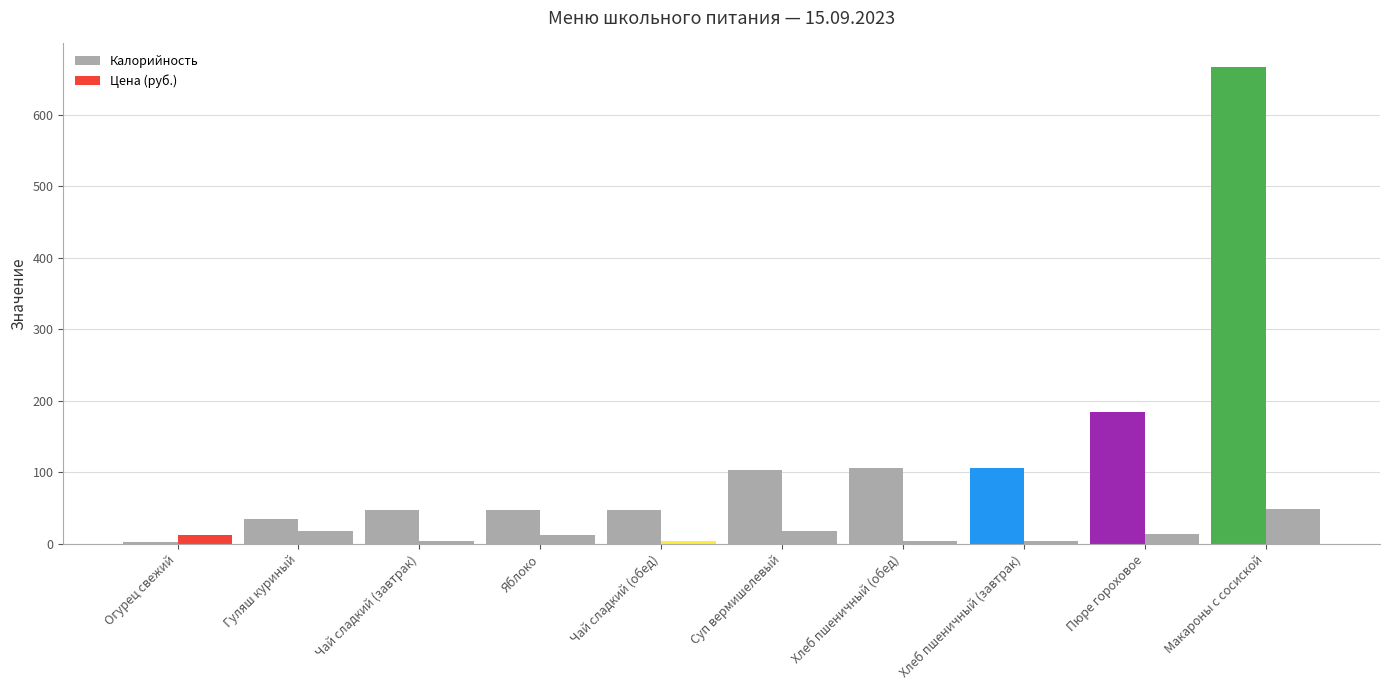

Reading left to right, extract all data points from this chart.

Калорийность: 3.0	35.0	47.0	47.0	47.0	103.0	106.0	106.0	185.0	666.0
Цена (руб.): 12.0	17.4	4.0	12.1	4.0	18.6	3.8	3.8	13.5	49.4